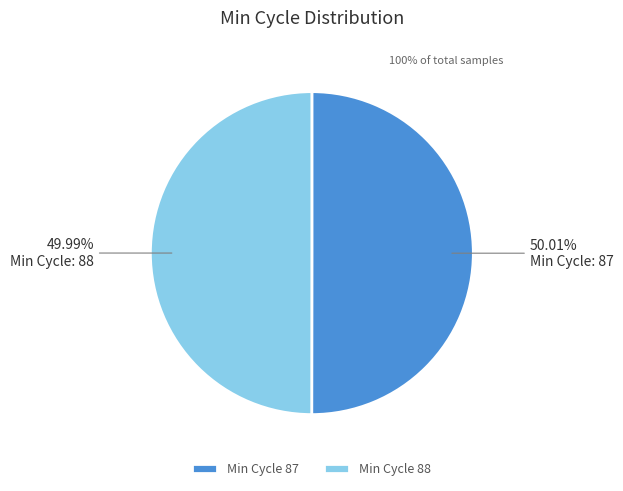

What is the ratio of the value at Min Cycle 87 to the value at Min Cycle 88?

1.0